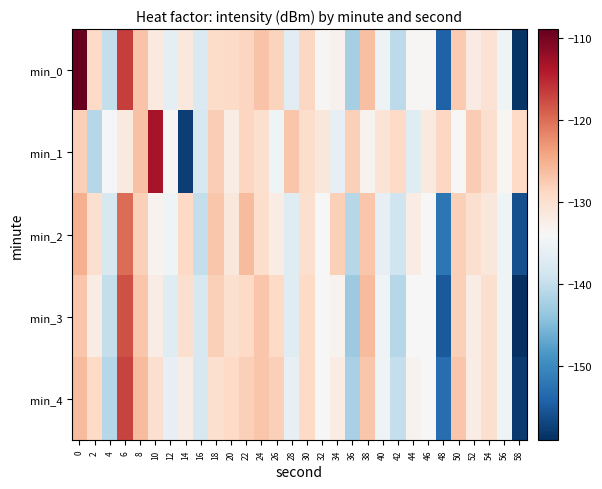

Between 16 and 20, which series saw the biggest shift?

min_2